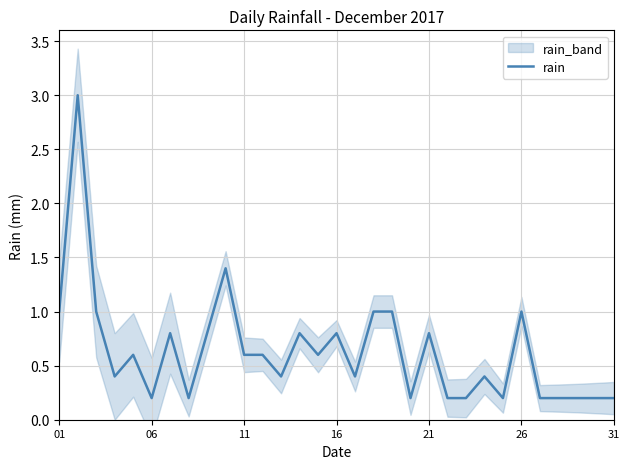

The rain series shows 1.0 at 26. True or false?

True